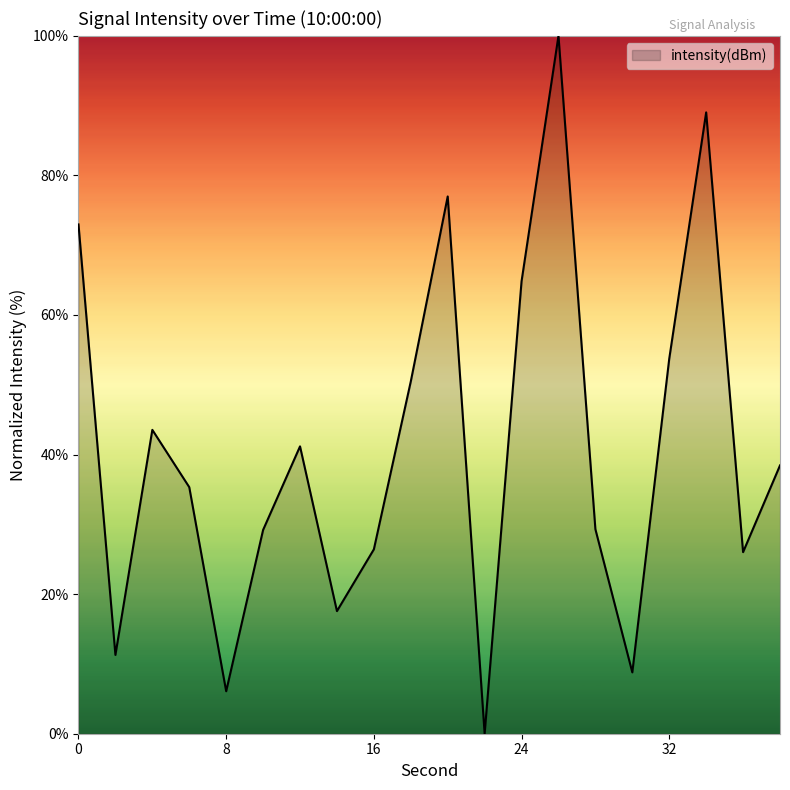

What is the difference between the maximum and minimum values?

100.0